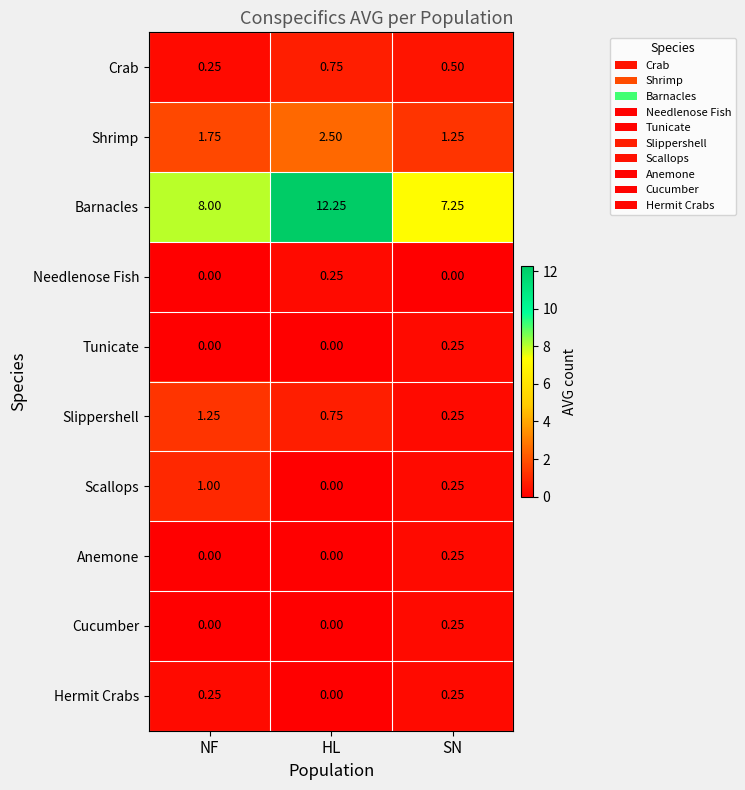

At how many categories does at least one series exceed 1?

3